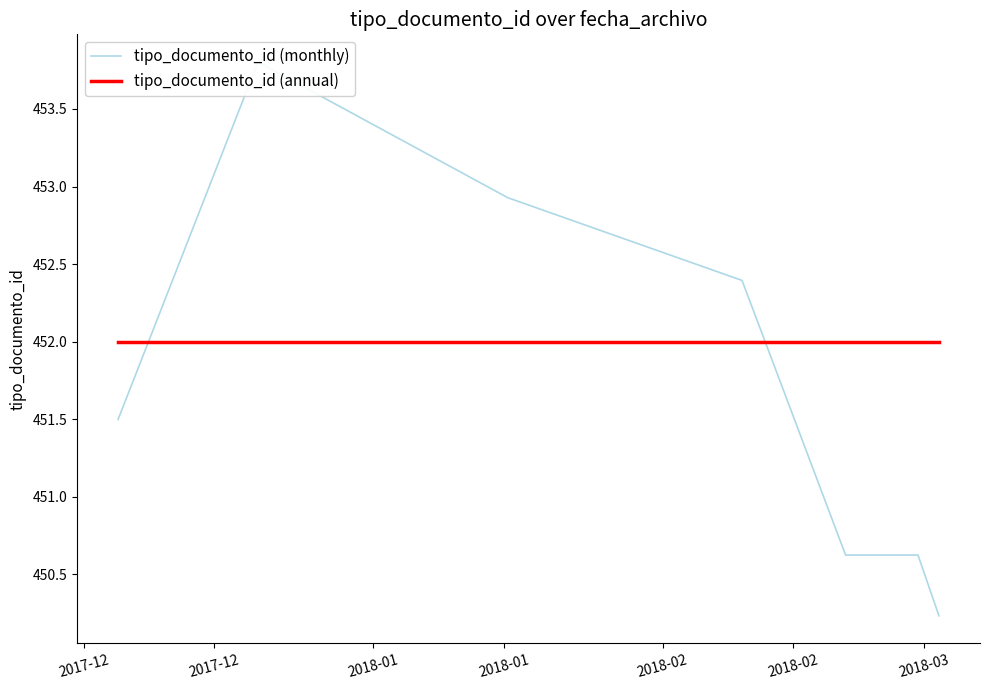

The tipo_documento_id (monthly) series shows 749.0 at 2017-12. True or false?

False